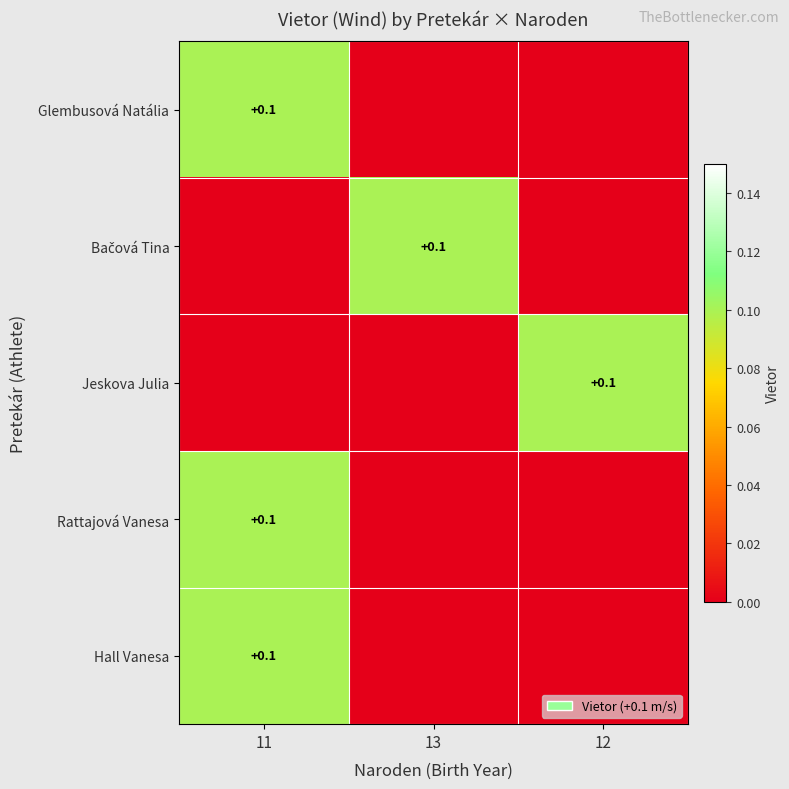

The value of Jeskova Julia at 12 is 0.1. True or false?

True